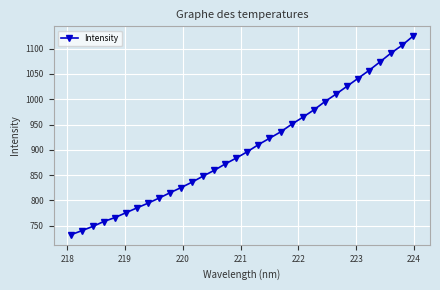

What is the difference between the second highest and minimum values?

373.9